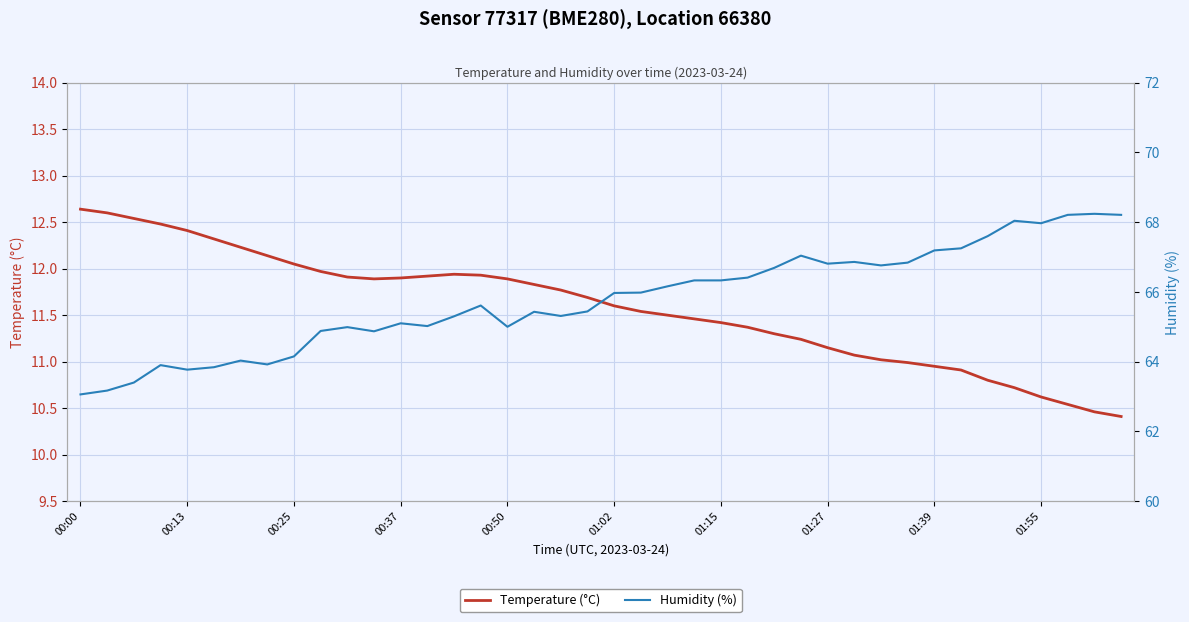

Where is Temperature (°C) nearest to the value 11?

31